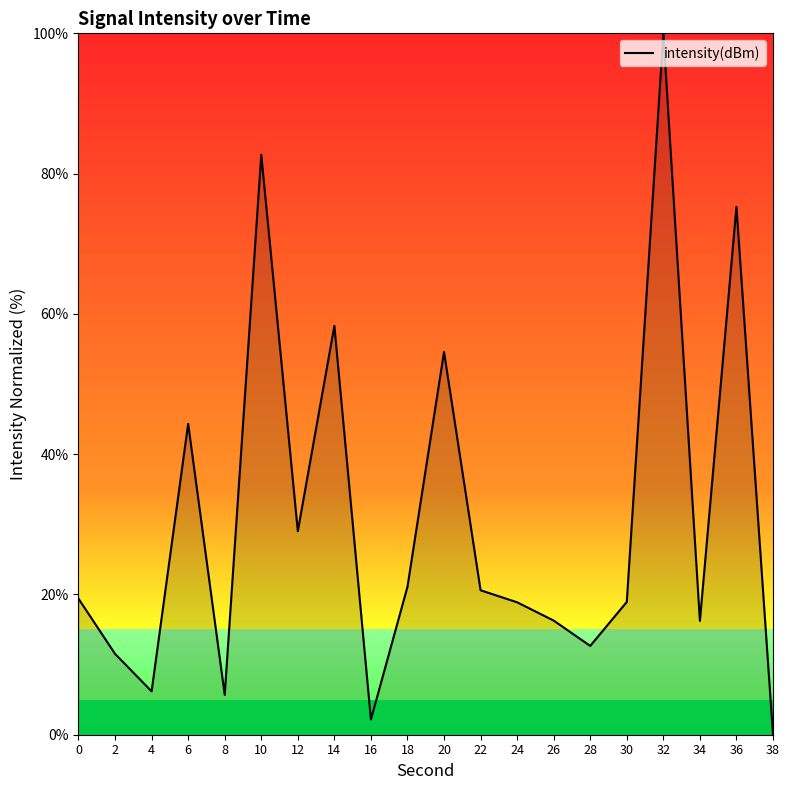

True or false: the data has more than 2 interior local peaks.

True